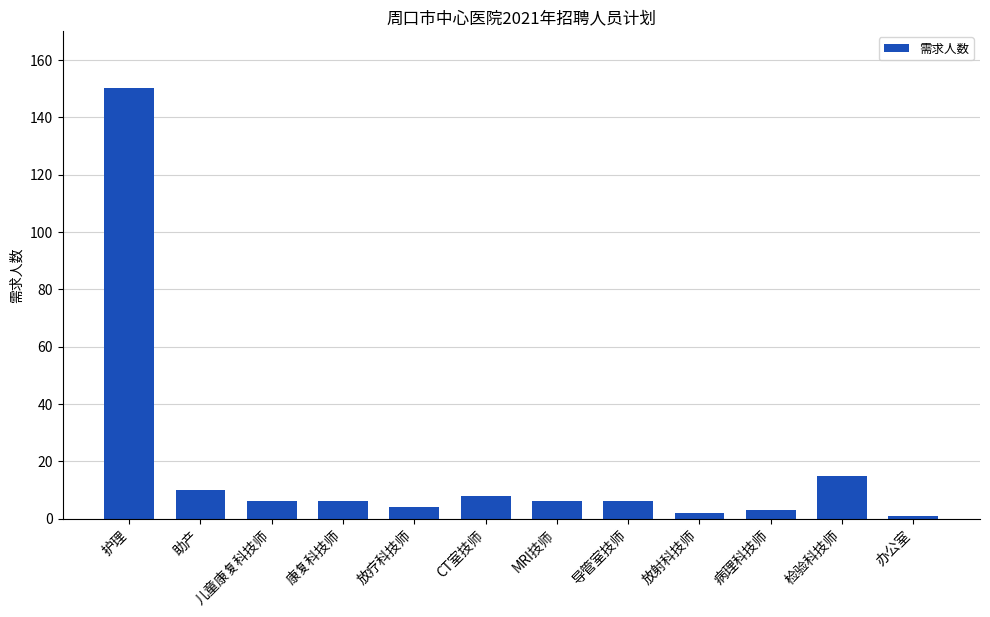

What is the label of the 4th bar from the left?

康复科技师